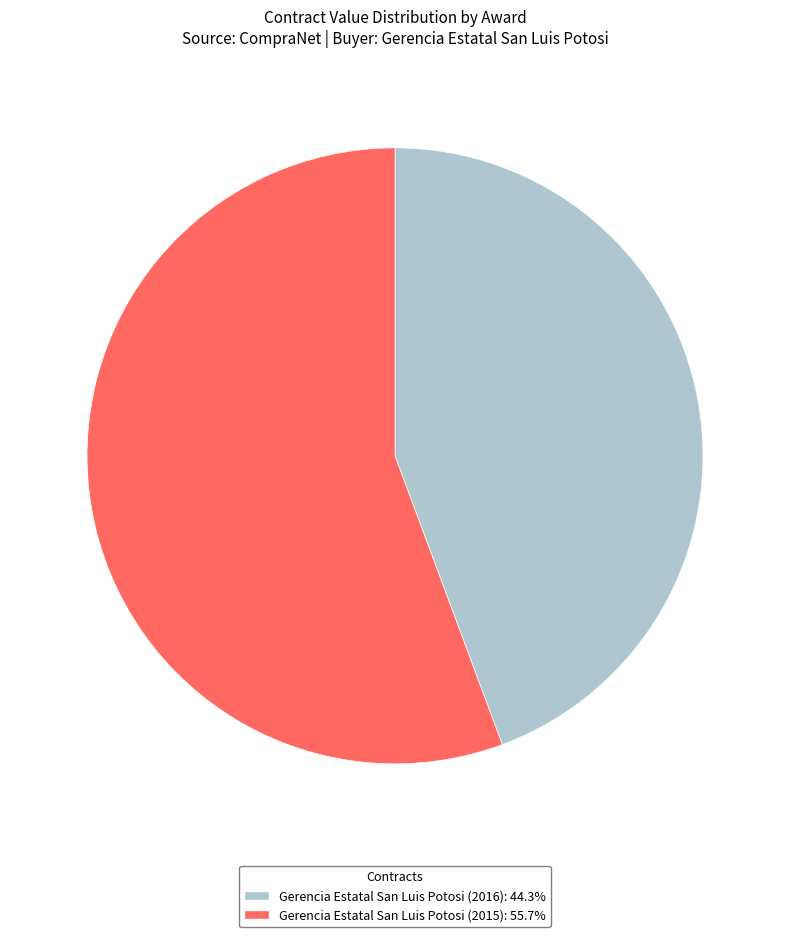

How many segments does this pie chart have?

2